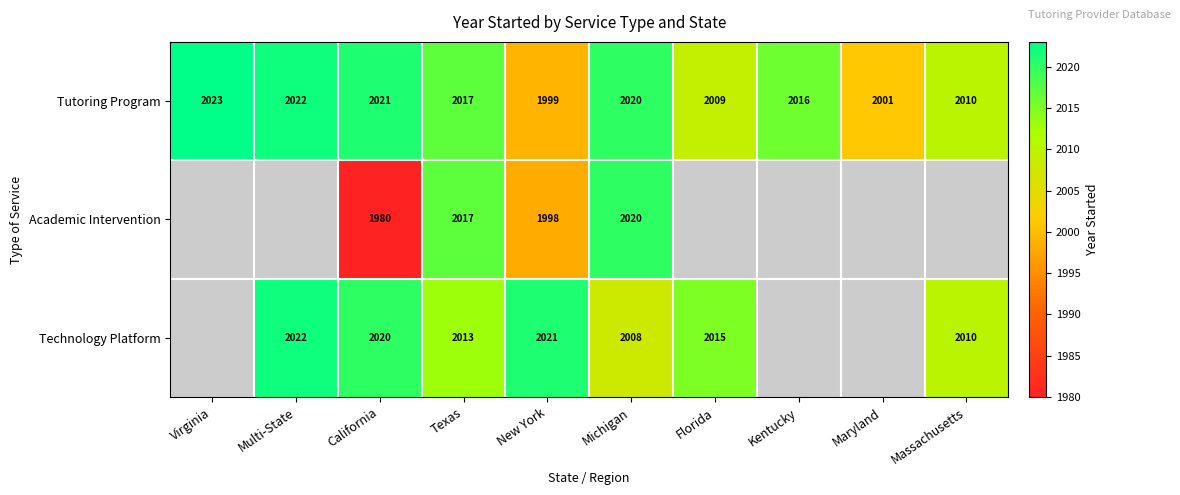

Where does the Tutoring Program series first go above 2017?

Virginia